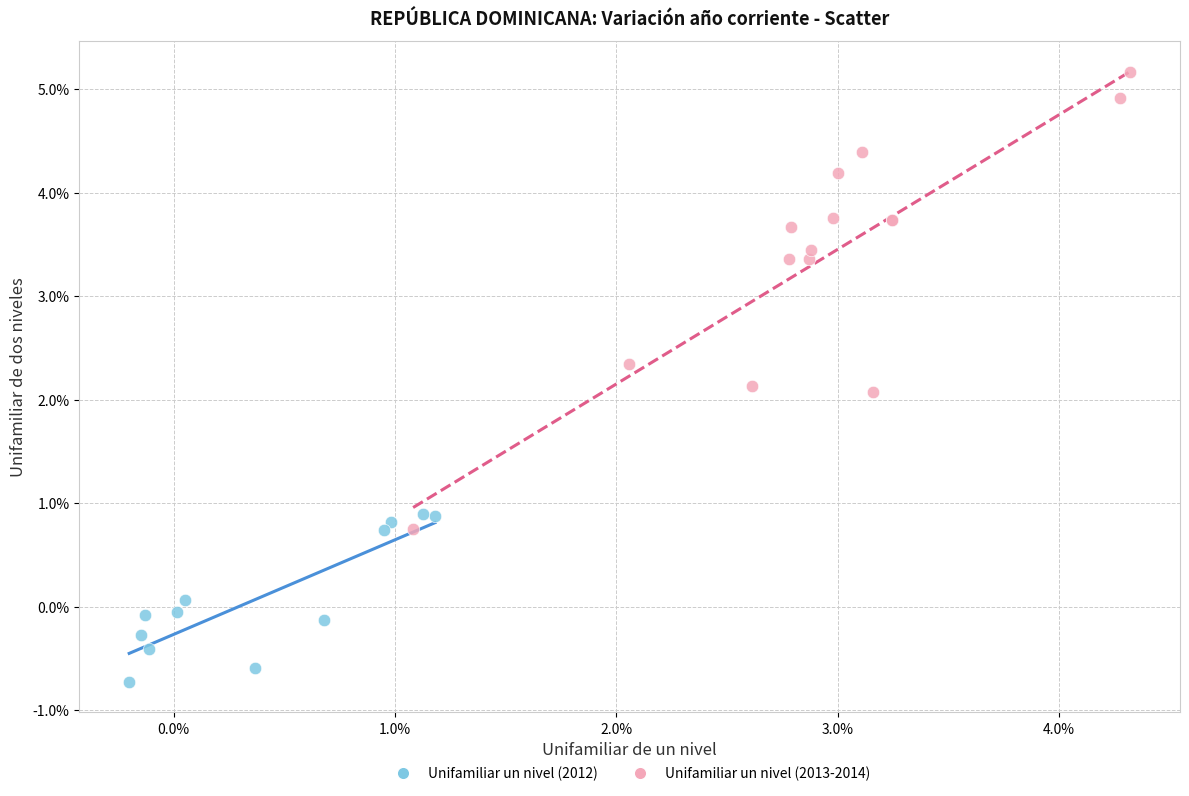

Which series reaches the minimum Y coordinate?

Unifamiliar un nivel (2012)